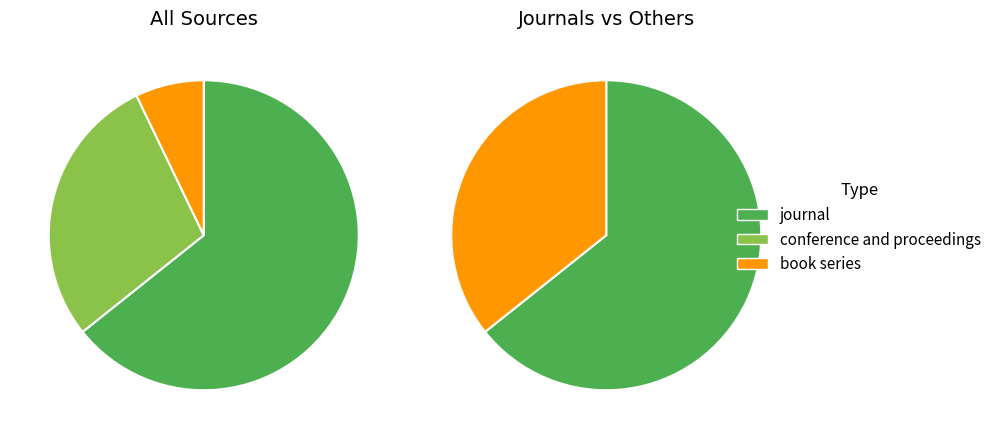

To the nearest percent, what portion does conference and proceedings represent?

29%